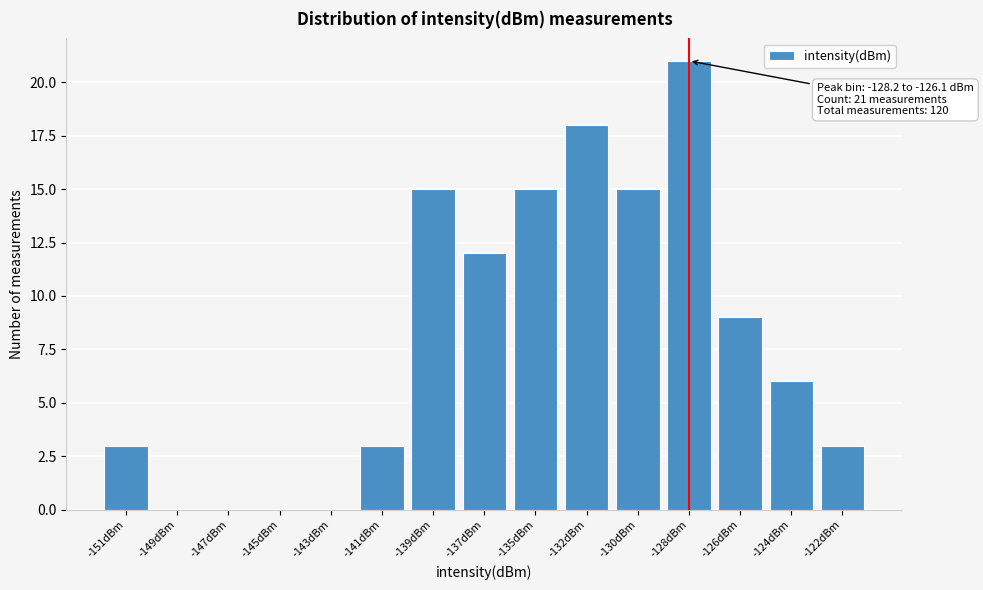

Reading left to right, what are all the values shown in this chart?

-151dBm=3	-149dBm=0	-147dBm=0	-145dBm=0	-143dBm=0	-141dBm=3	-139dBm=15	-137dBm=12	-135dBm=15	-132dBm=18	-130dBm=15	-128dBm=21	-126dBm=9	-124dBm=6	-122dBm=3